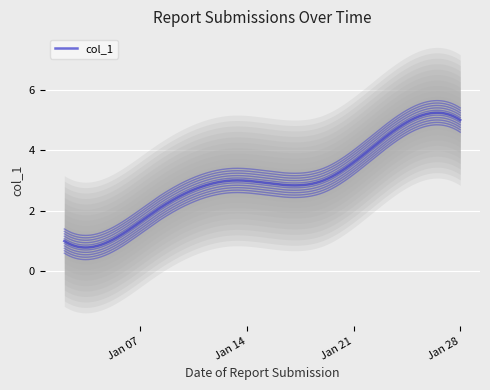

Which label corresponds to the largest value in the chart?

2025-01-28